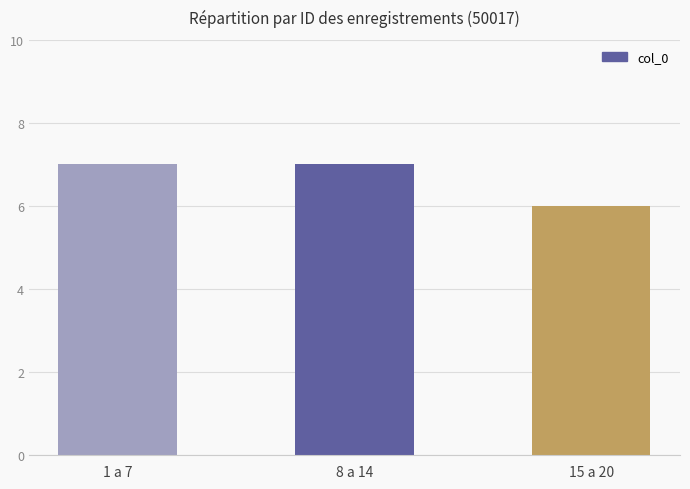

What is the sum of the values at 15 a 20 and 1 a 7?

13